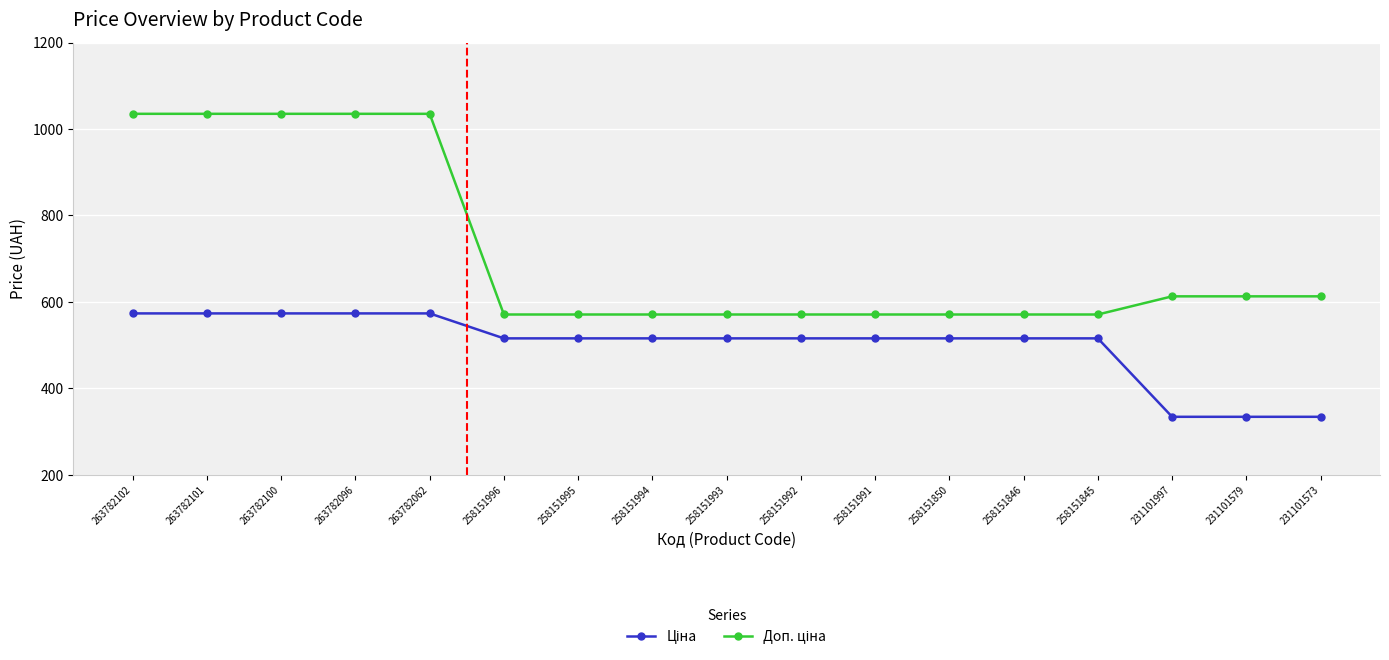

What is the maximum value shown in the chart?

1035.1